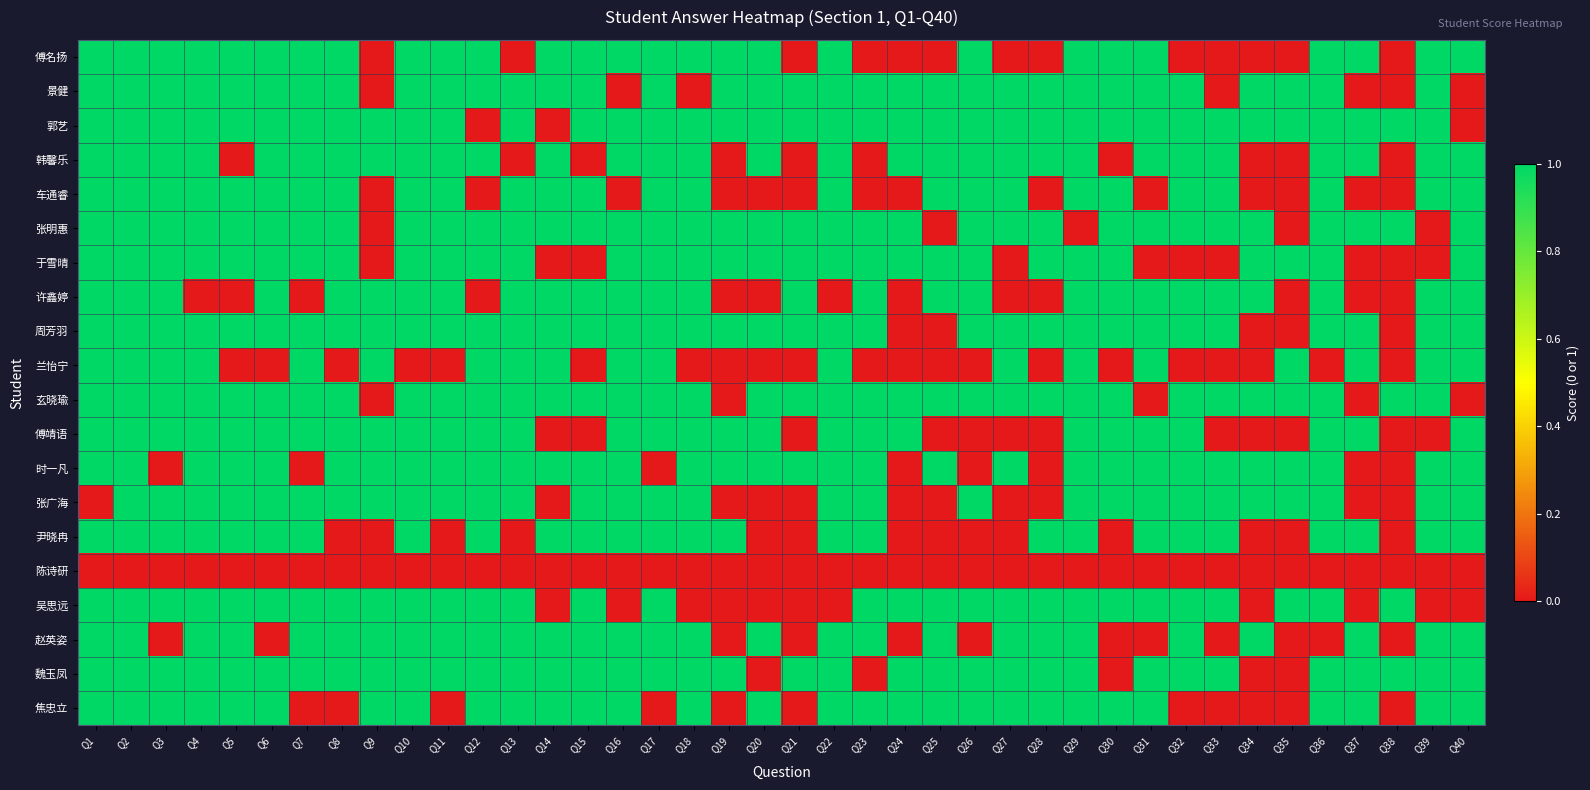

At how many categories does at least one series exceed 0?

40